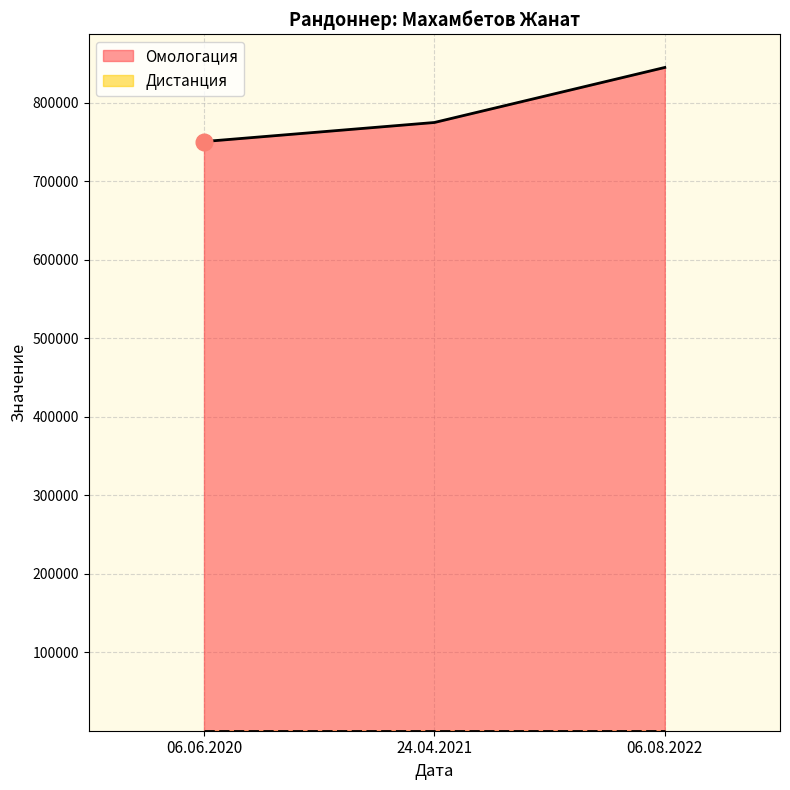

What position from the right is 24.04.2021?

2